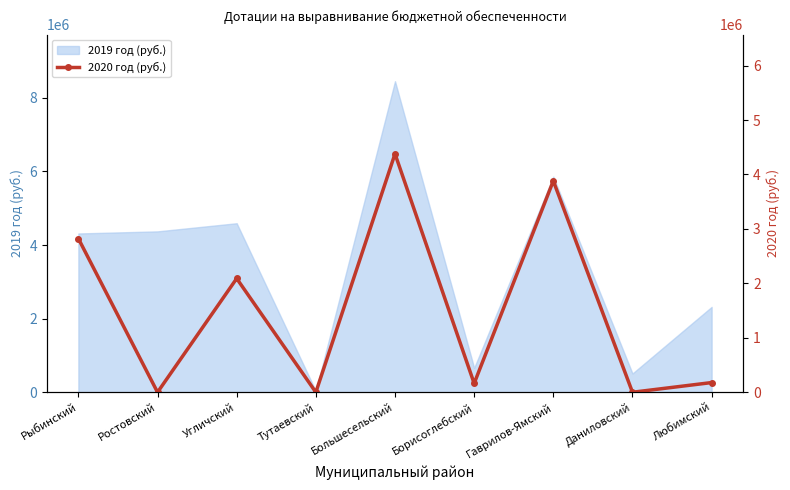

At which label does the data first exceed 178000?

Рыбинский